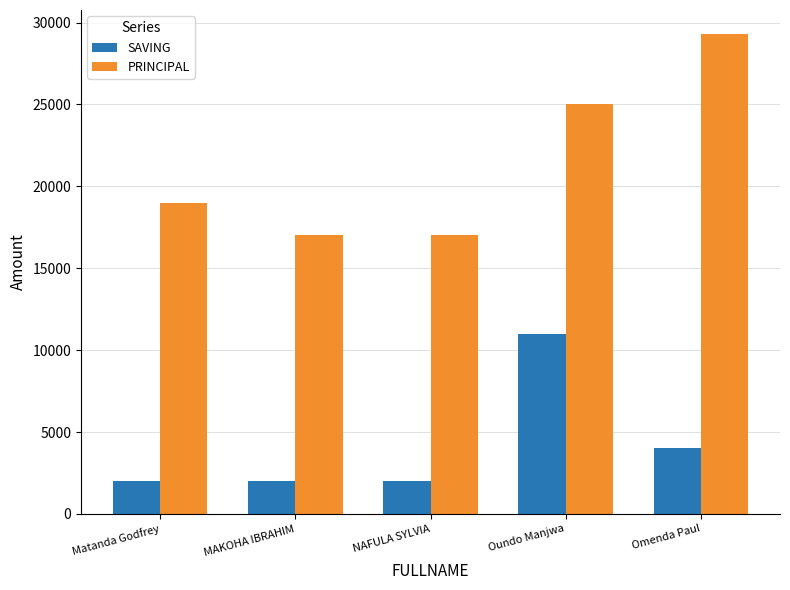

The PRINCIPAL series shows 27565 at NAFULA SYLVIA. True or false?

False